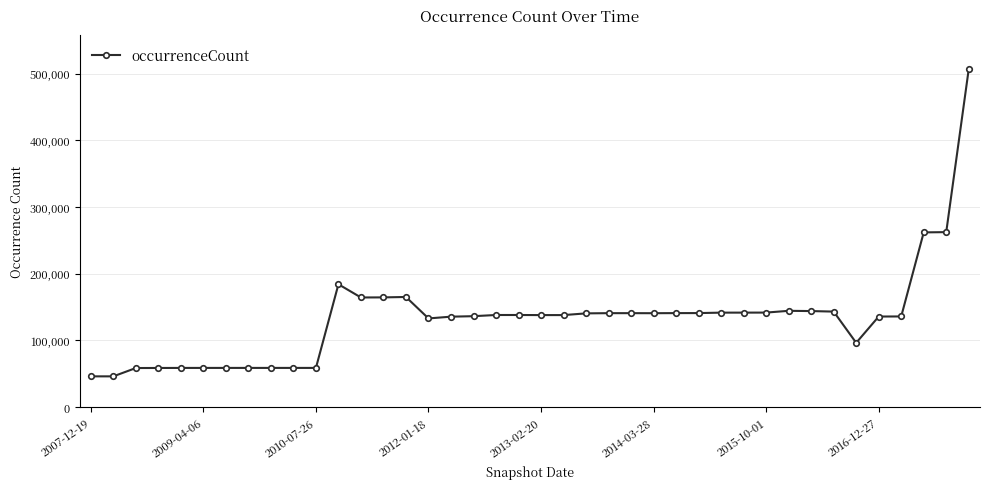

How many lines are shown in the chart?

1